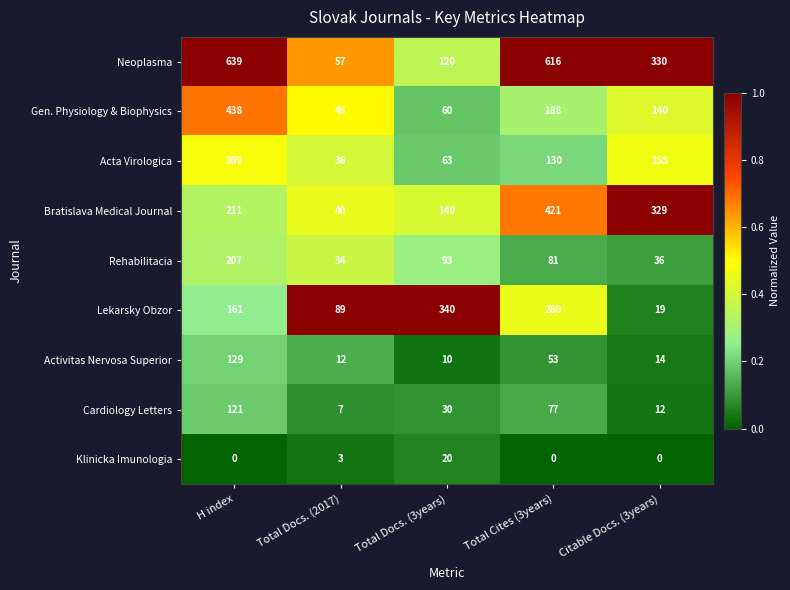

What is the difference between the highest and lowest values at Citable Docs. (3years)?

330